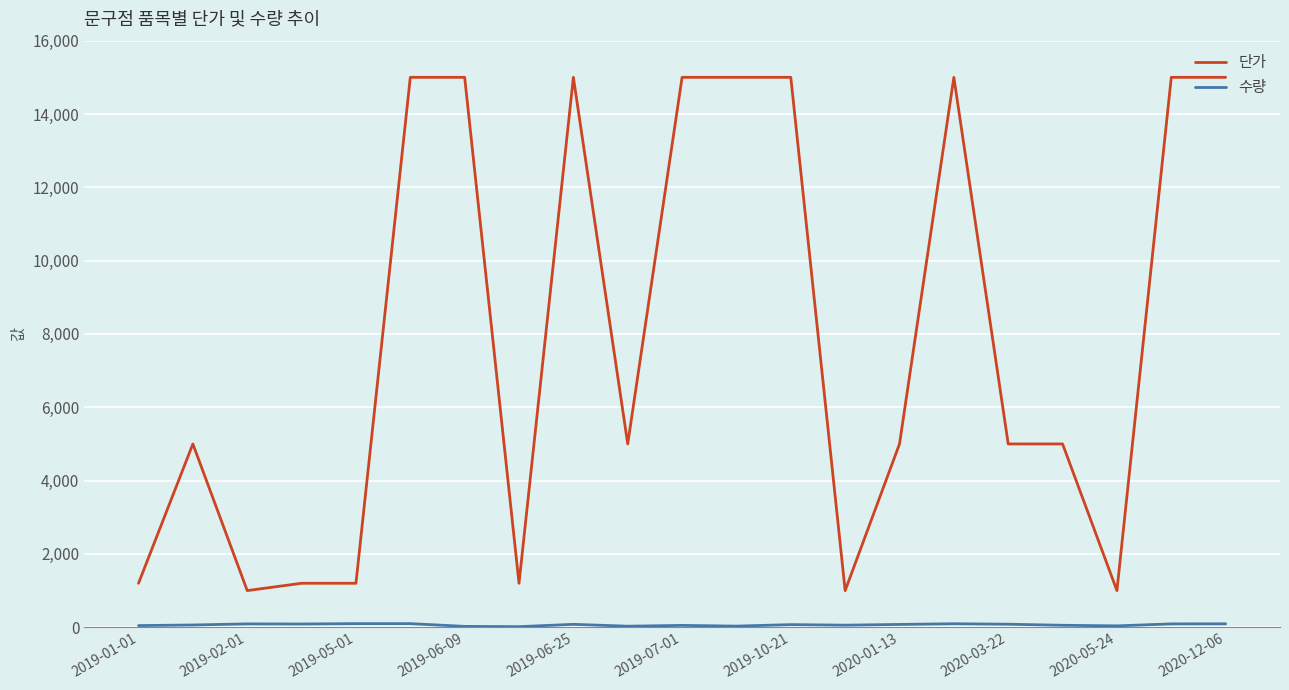

Count the number of data series in this chart.

2